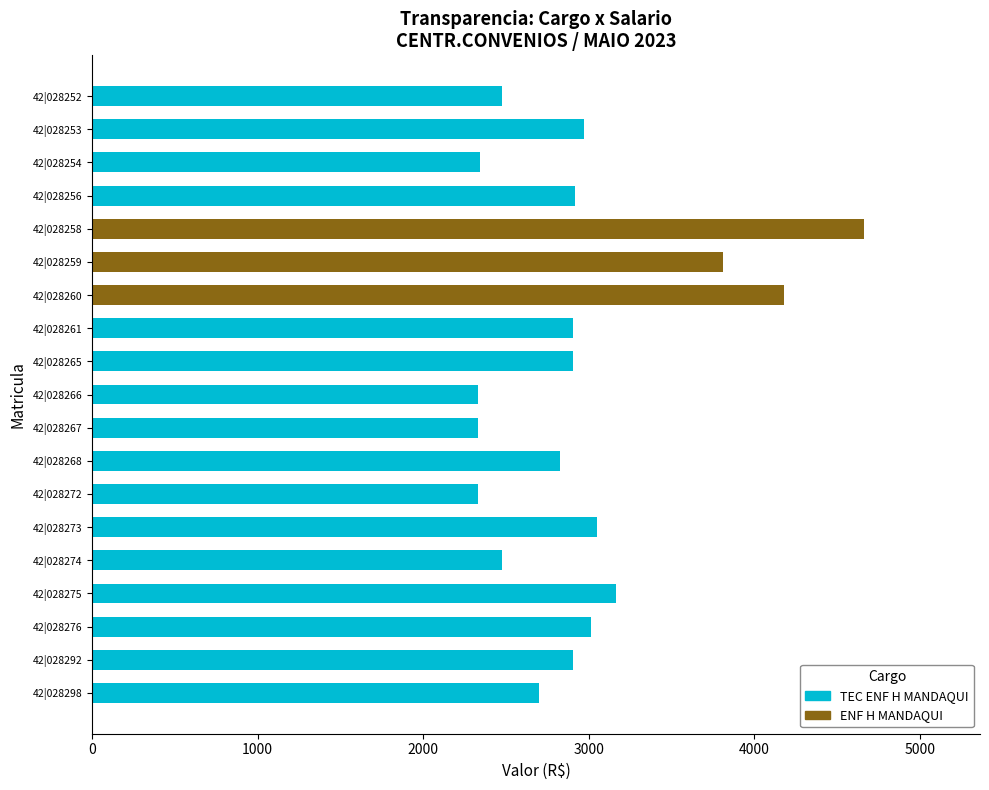

What is the difference between the second highest and minimum values?

1848.3